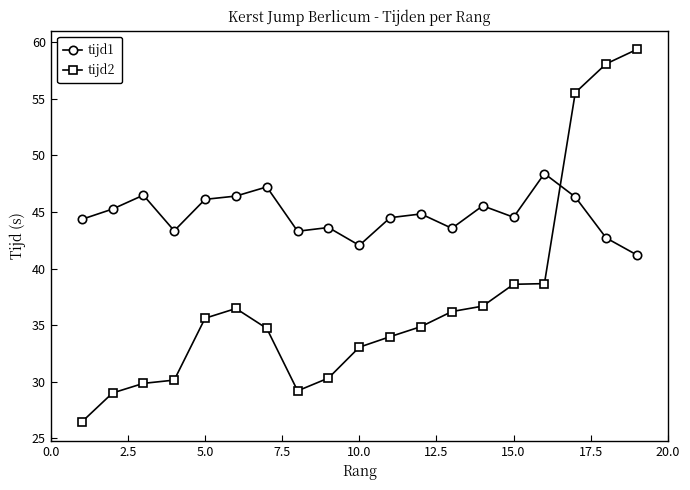

Which series has the largest total across all categories?

tijd1